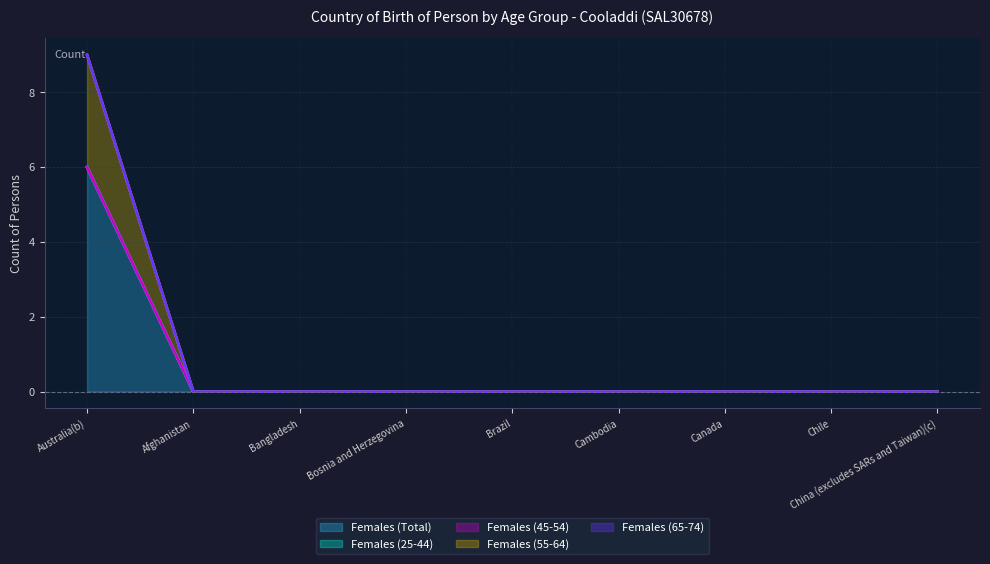

What is the label of the 1st point from the left?

Australia(b)